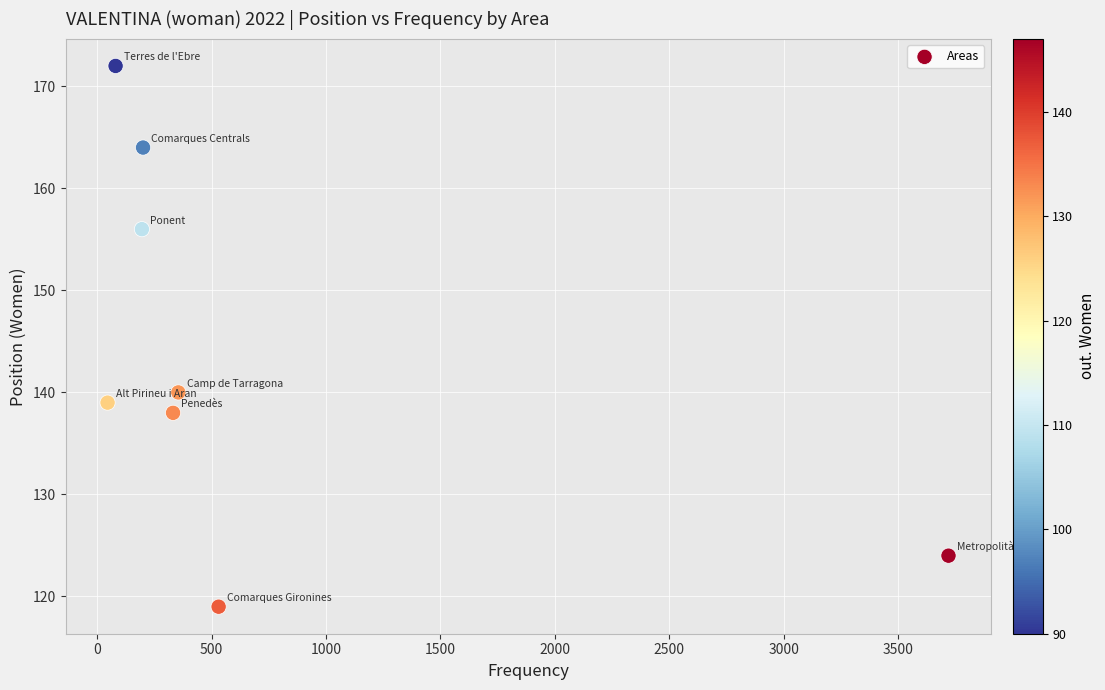

What is the range of X values (max minus min)?

3673